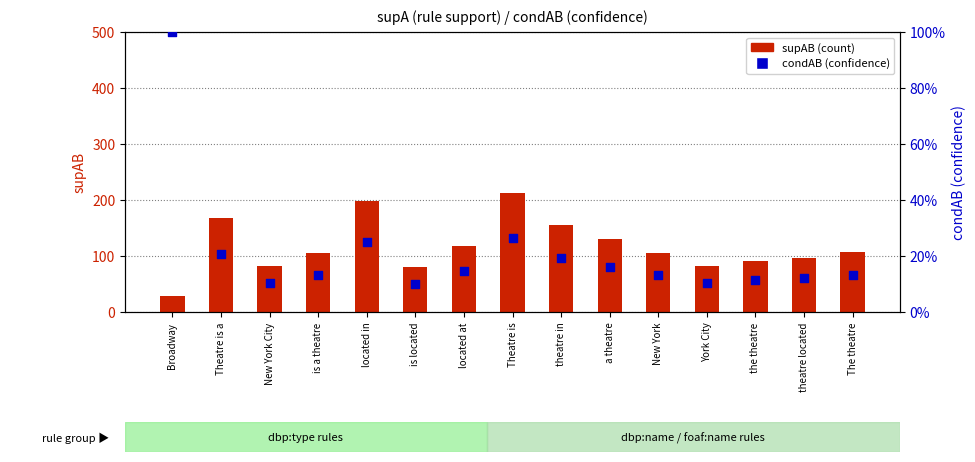

At how many categories does at least one series exceed 37?

14